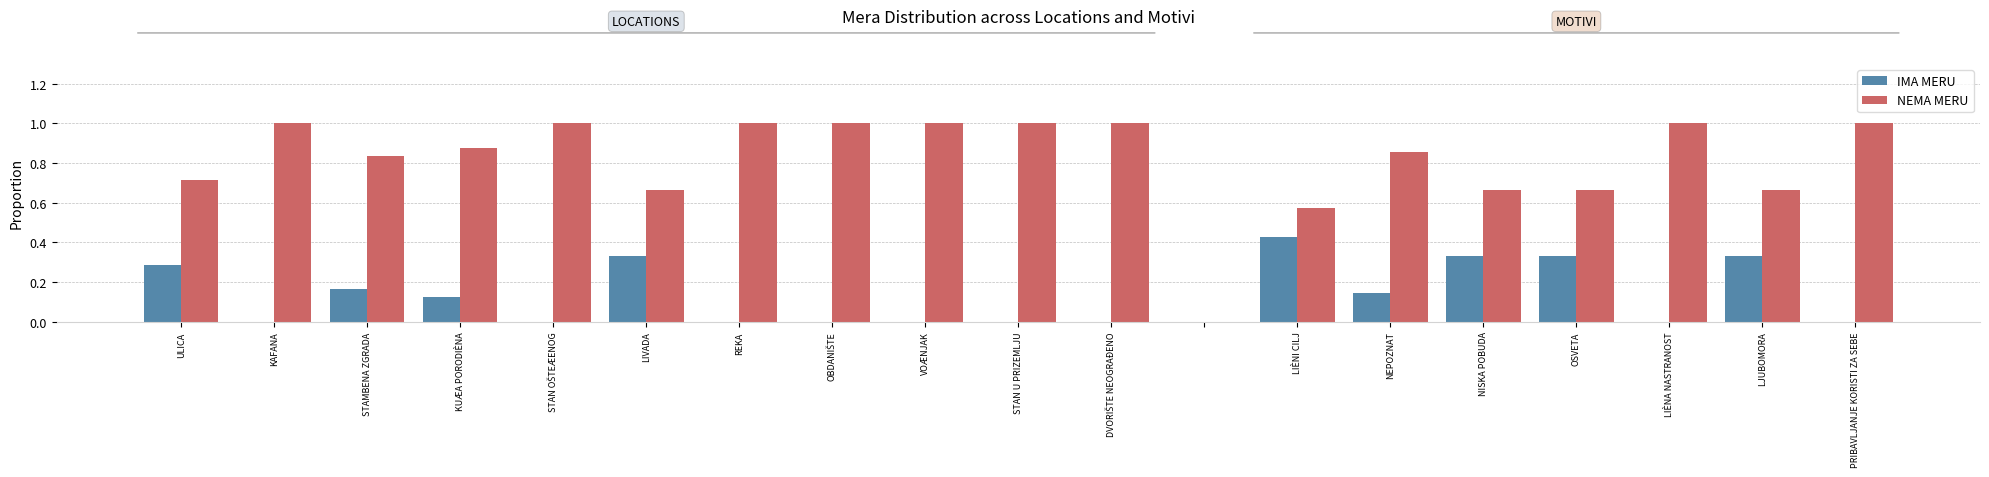

Which series has the largest total across all categories?

NEMA MERU